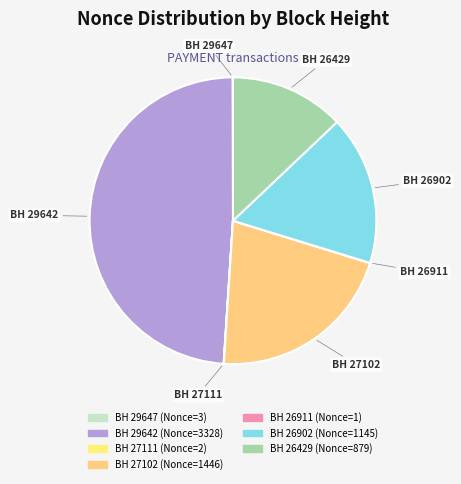

Which slice is the largest?

29642